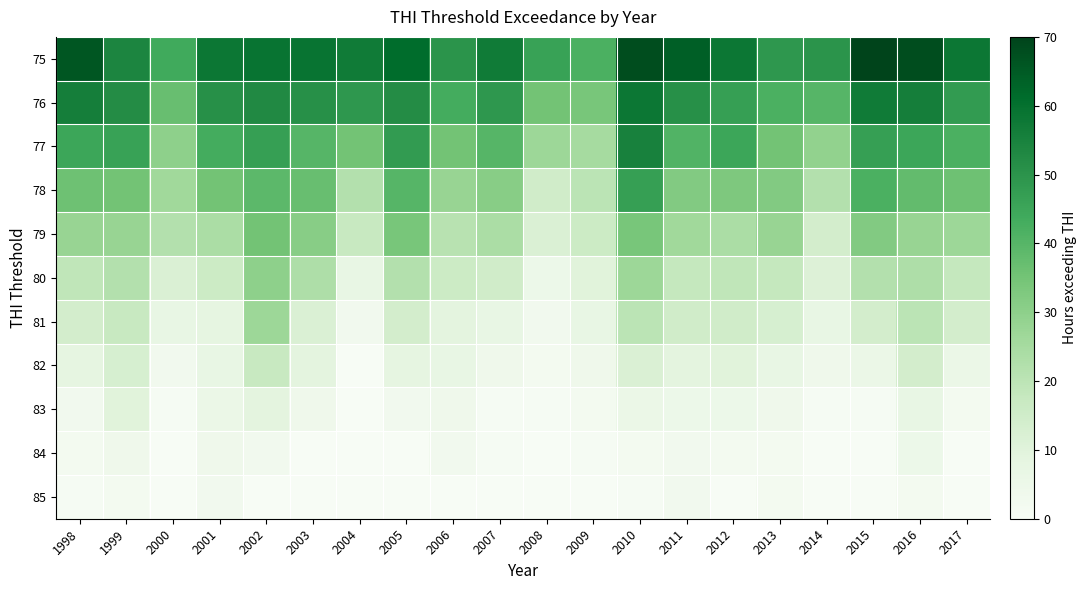

At 2006, list the series in order from largest to smallest.

75, 76, 77, 78, 79, 80, 81, 82, 83, 84, 85